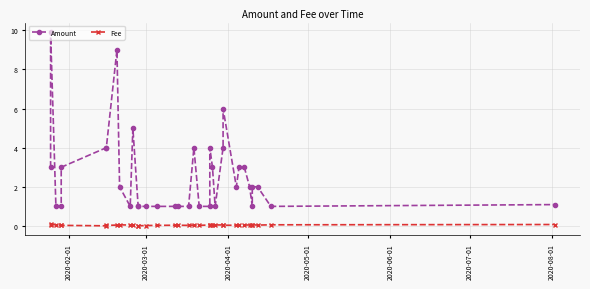

True or false: Amount and Fee intersect in this chart.

False